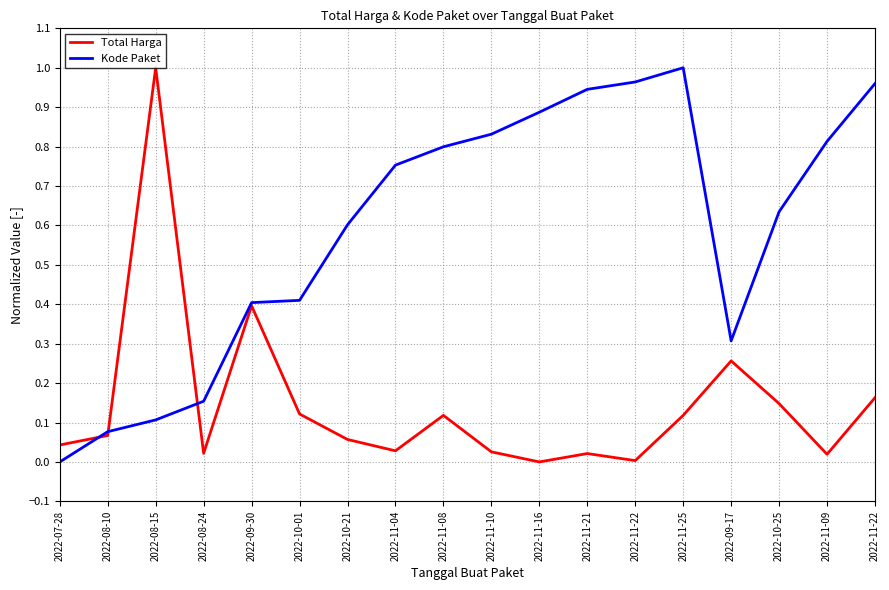

Reading left to right, transcribe all the data shown in this chart.

Total Harga: 0.0	0.1	1.0	0.0	0.4	0.1	0.1	0.0	0.1	0.0	0.0	0.0	0.0	0.1	0.3	0.1	0.0	0.2
Kode Paket: 0.0	0.1	0.1	0.2	0.4	0.4	0.6	0.8	0.8	0.8	0.9	0.9	1.0	1.0	0.3	0.6	0.8	1.0